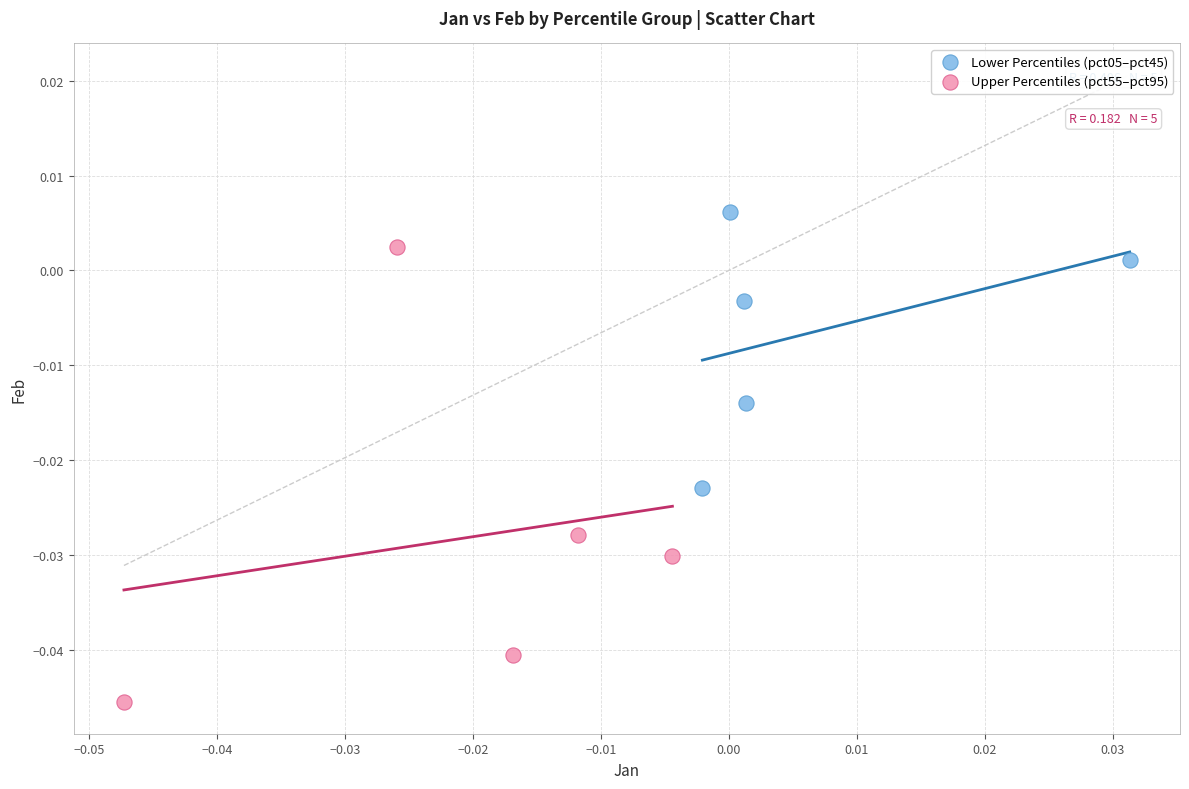

Which series contains the lowest Y value?

Upper Percentiles (pct55–pct95)